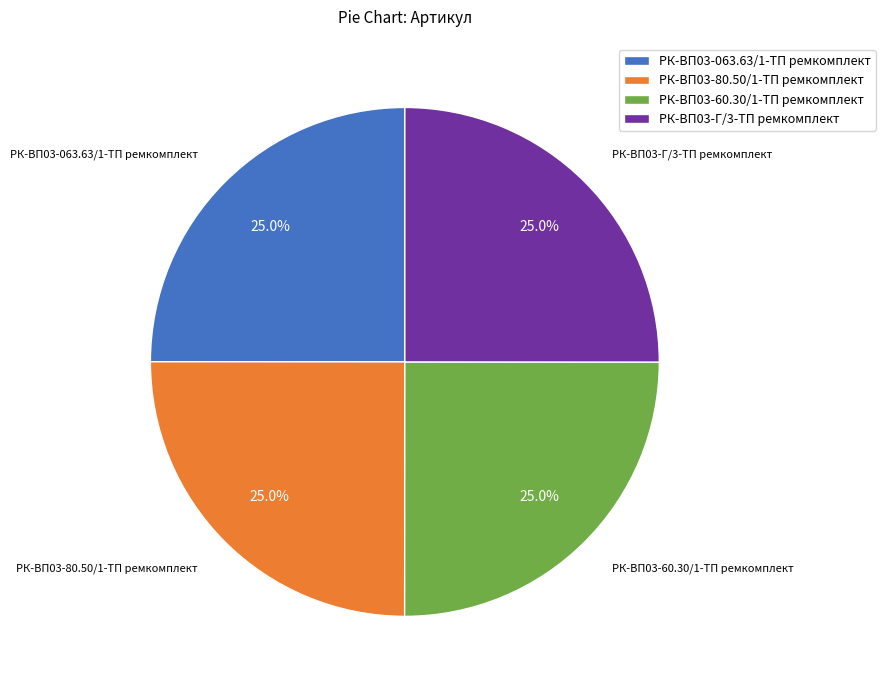

Approximately how many times larger is the value at РК-ВП03-Г/3-ТП ремкомплект compared to РК-ВП03-80.50/1-ТП ремкомплект?

1.0